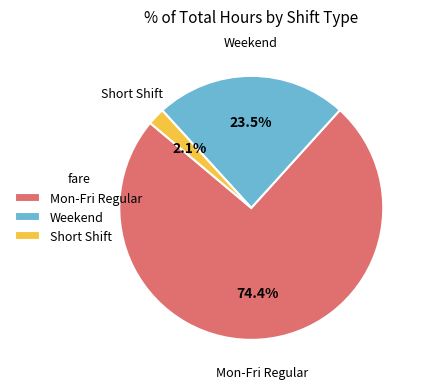

How many segments does this pie chart have?

3